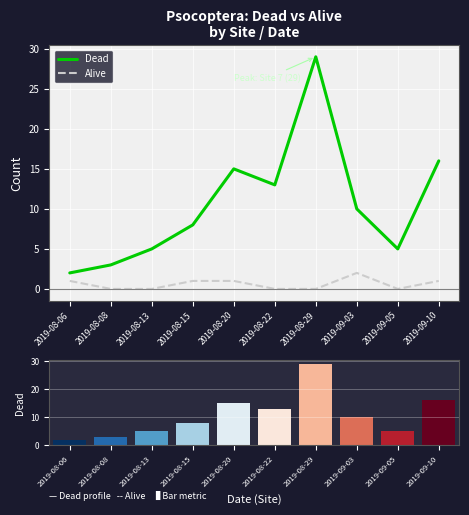

What is the difference between the Dead values at 2019-08-20 and 2019-09-10?

1